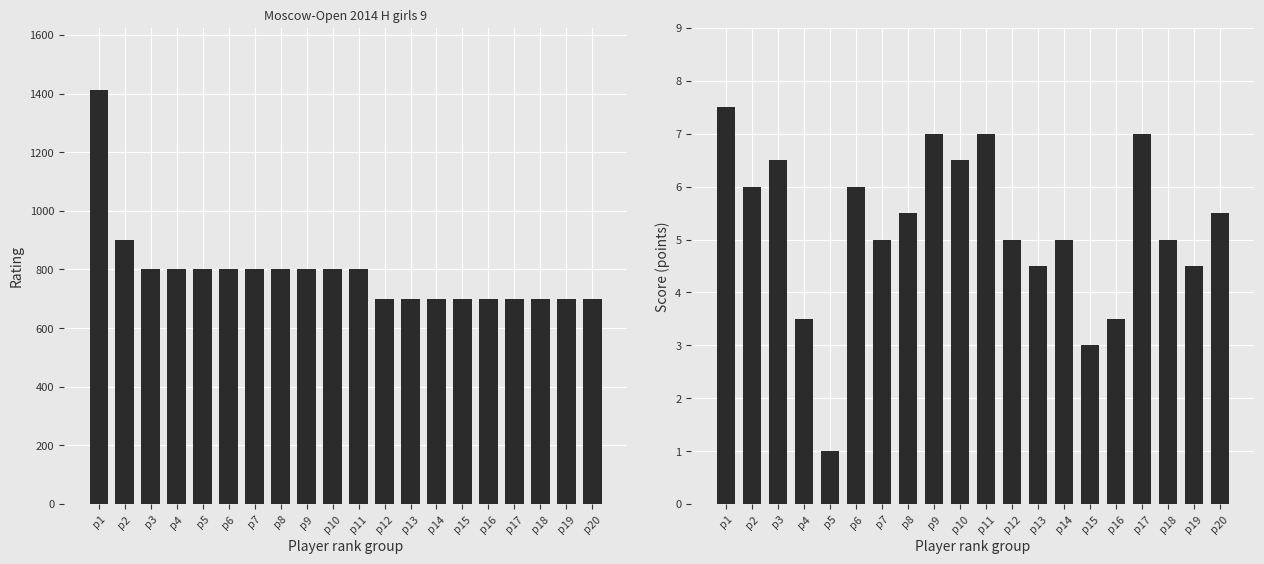

At which category is the sum across all series the highest?

p1